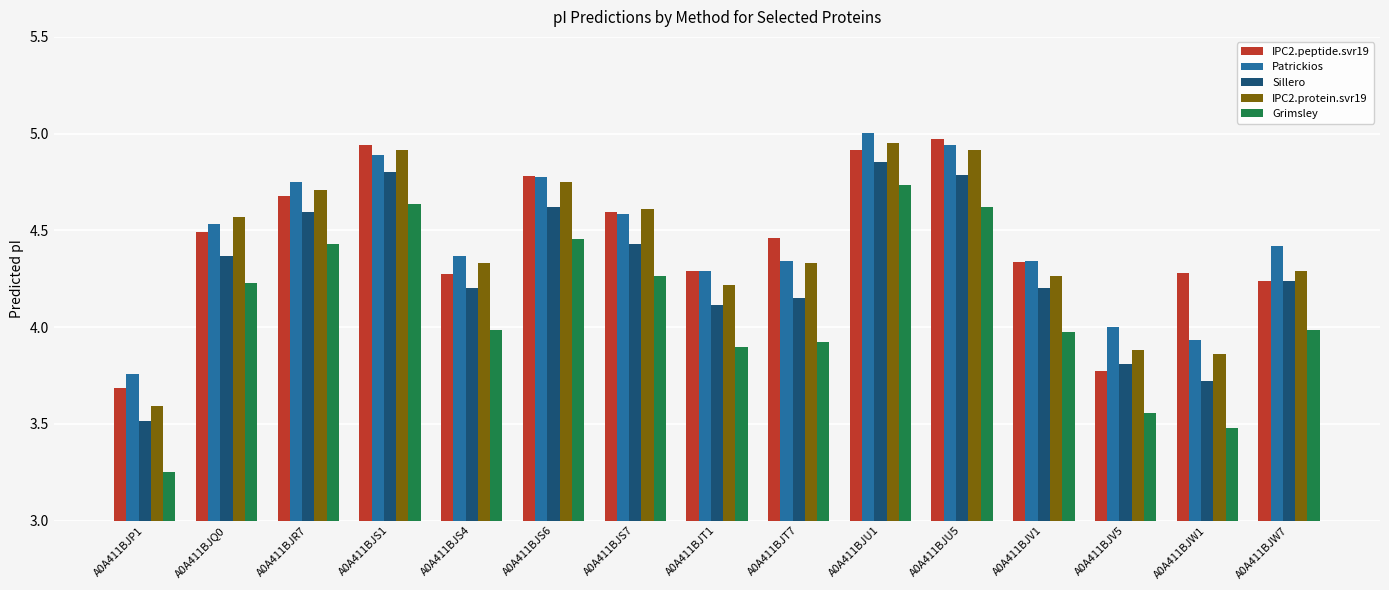

Where is Grimsley nearest to the value 3?

A0A411BJP1